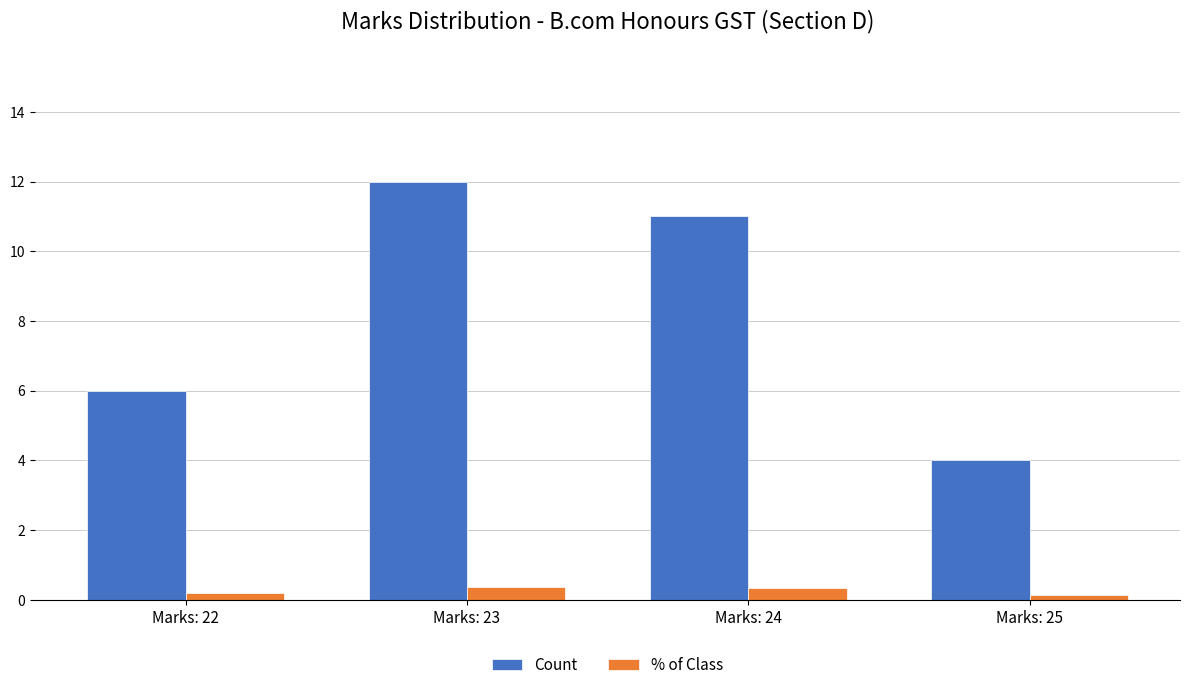

What is the value of the % of Class bar at the 4th from the left?

0.1